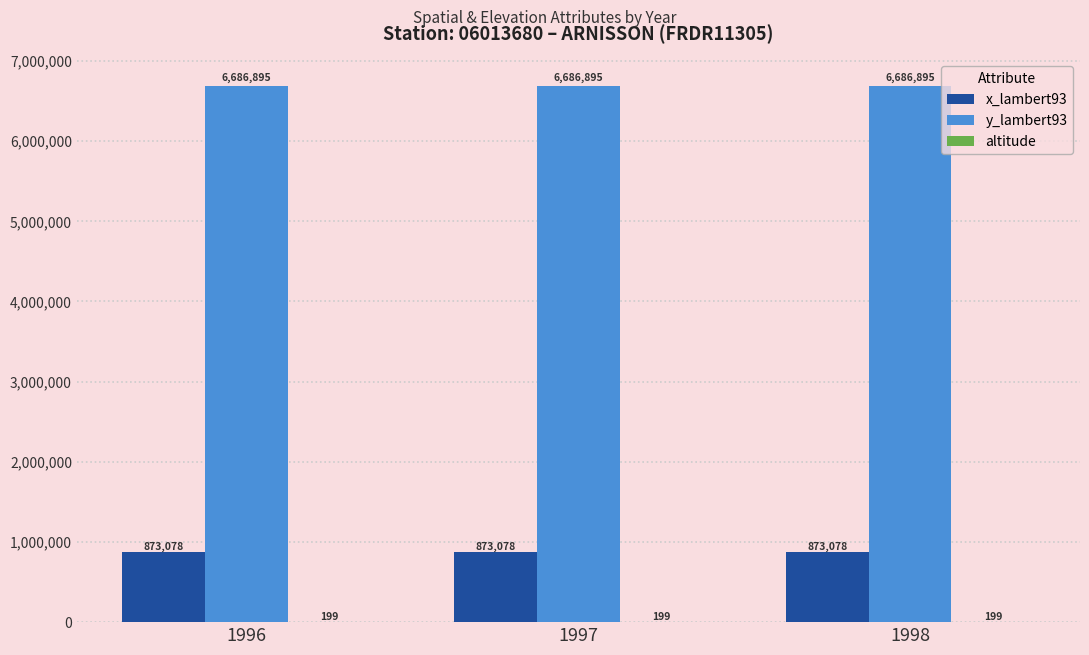

Does the chart contain stacked bars?

No